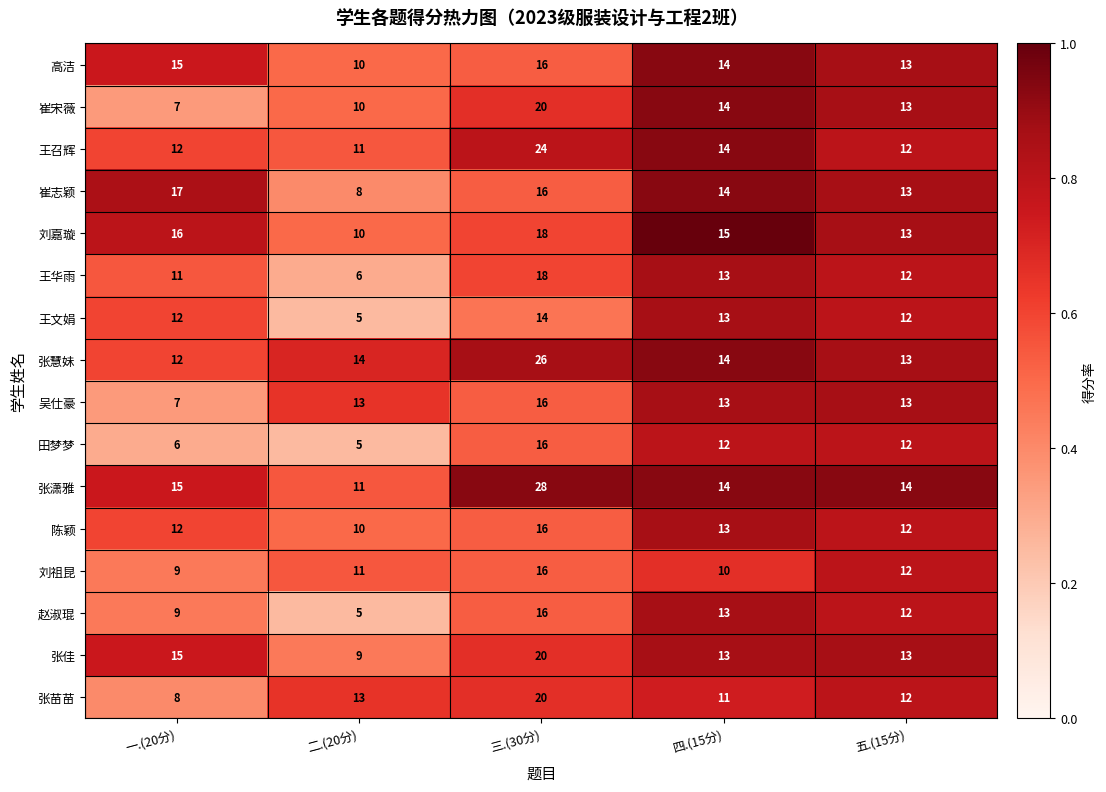

Rank the categories by 高洁 value from highest to lowest.

三.(30分), 一.(20分), 四.(15分), 五.(15分), 二.(20分)